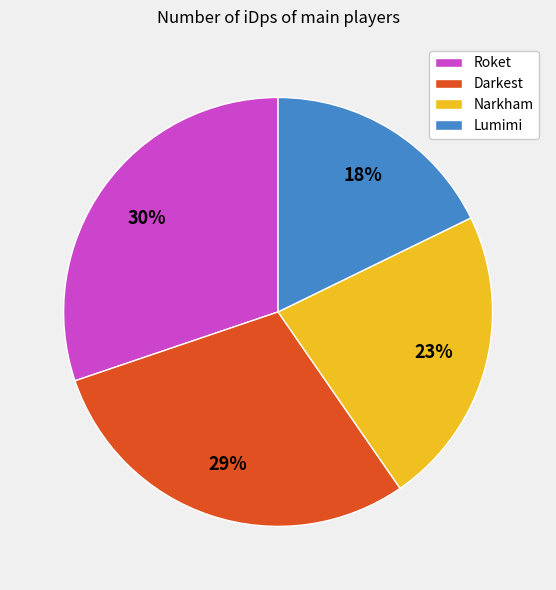

Combined, do Darkest and Lumimi account for over 50%?

No